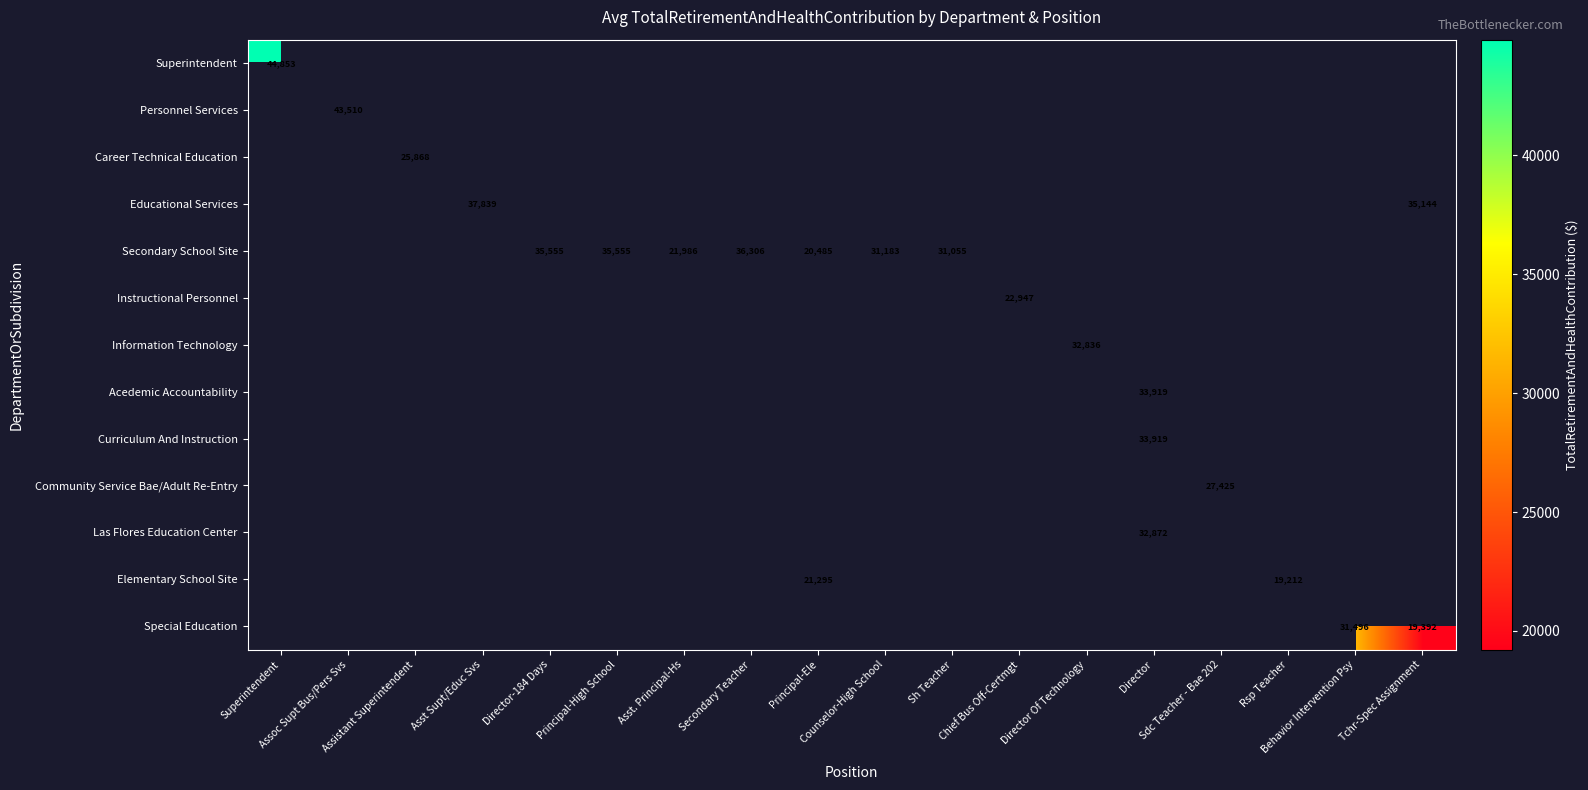

Rank the series by their maximum value, from lowest to highest.

Superintendent, Personnel Services, Career Technical Education, Educational Services, Secondary School Site, Instructional Personnel, Information Technology, Acedemic Accountability, Curriculum And Instruction, Community Service Bae/Adult Re-Entry, Las Flores Education Center, Elementary School Site, Special Education